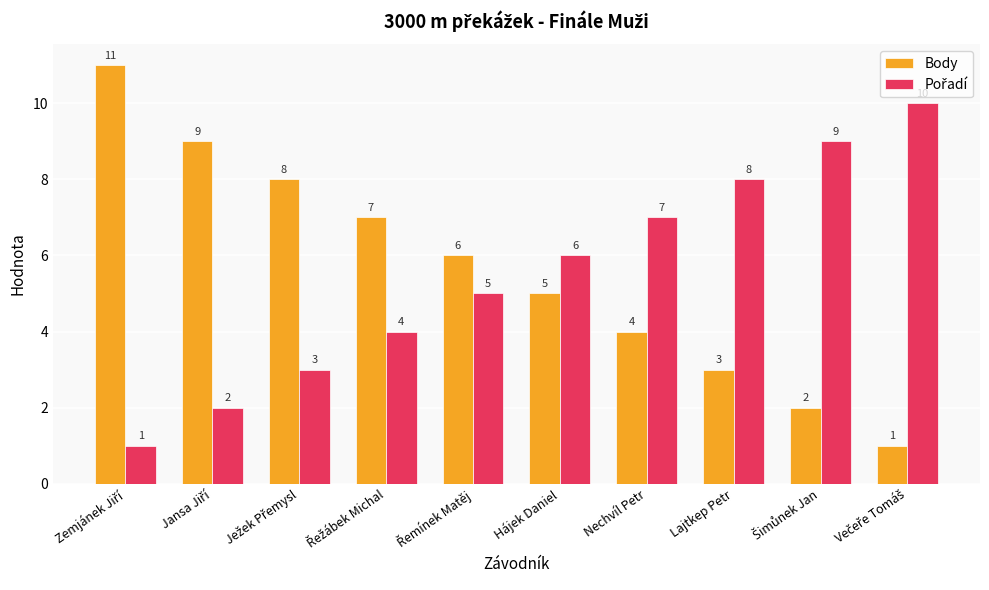

Does the chart contain stacked bars?

No